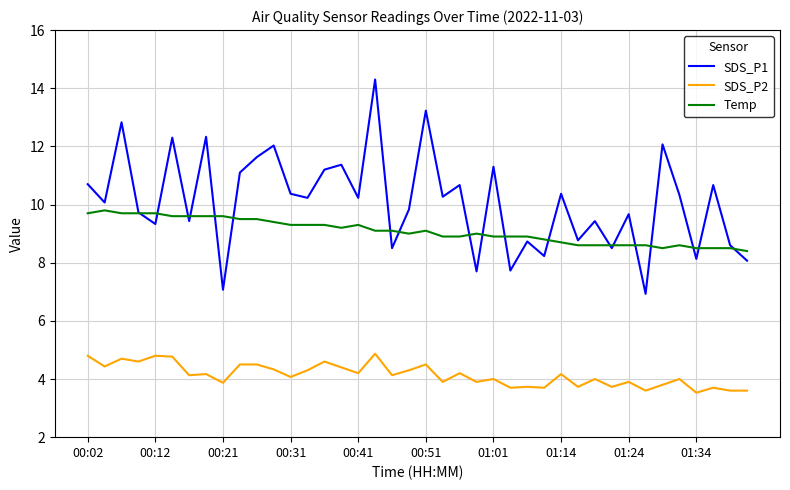

Which series has the widest spread of values?

SDS_P1